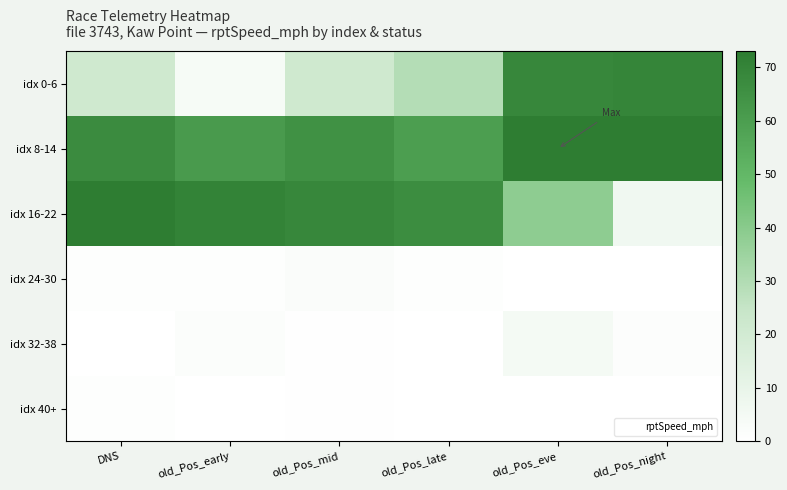

At which category is the sum across all series the highest?

old_Pos_eve